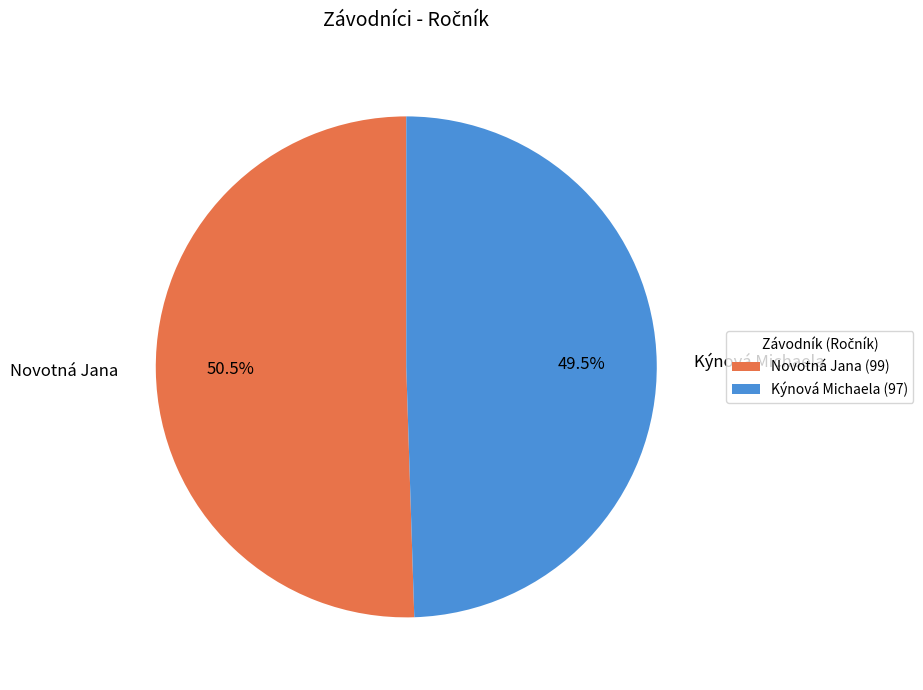

The Novotná Jana slice represents 38% of the pie. True or false?

False